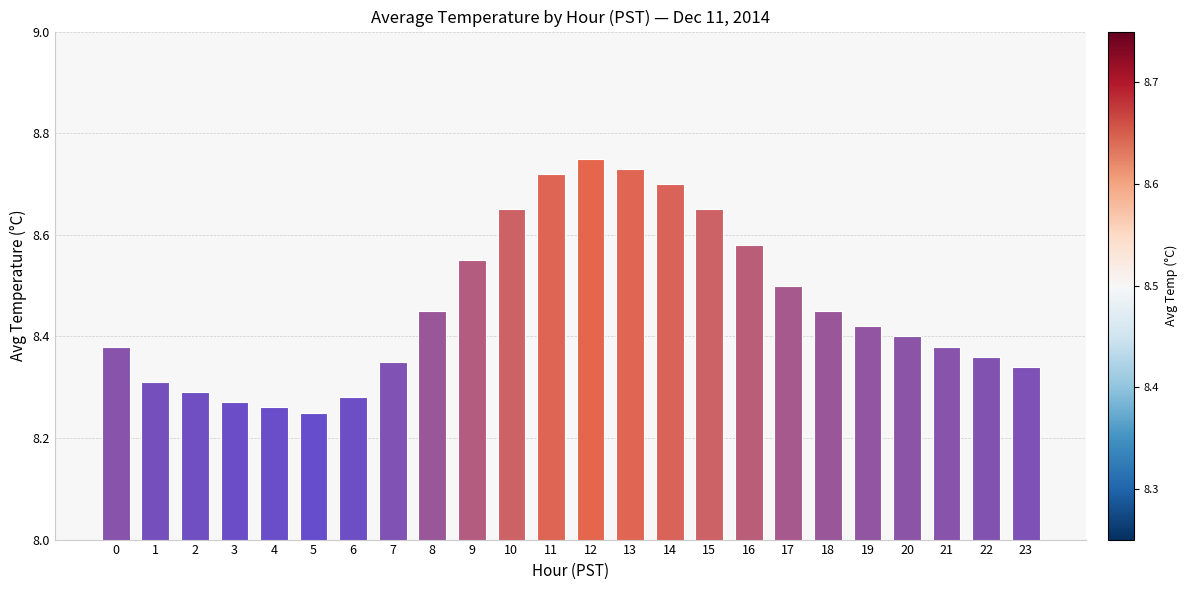

What is the sum of the values at 17 and 13?

17.2